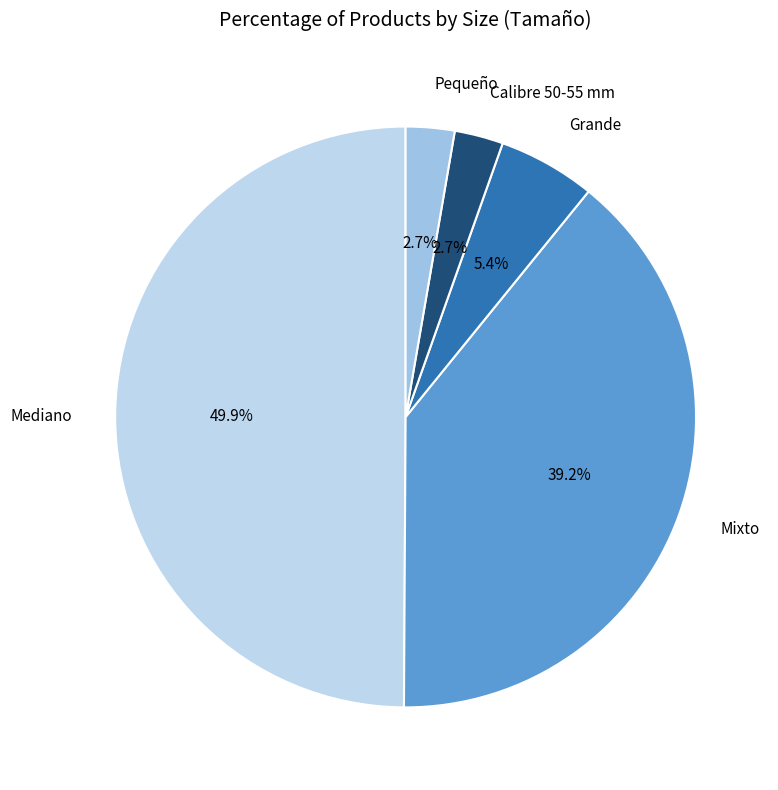

To the nearest percent, what is the average slice percentage?

20%